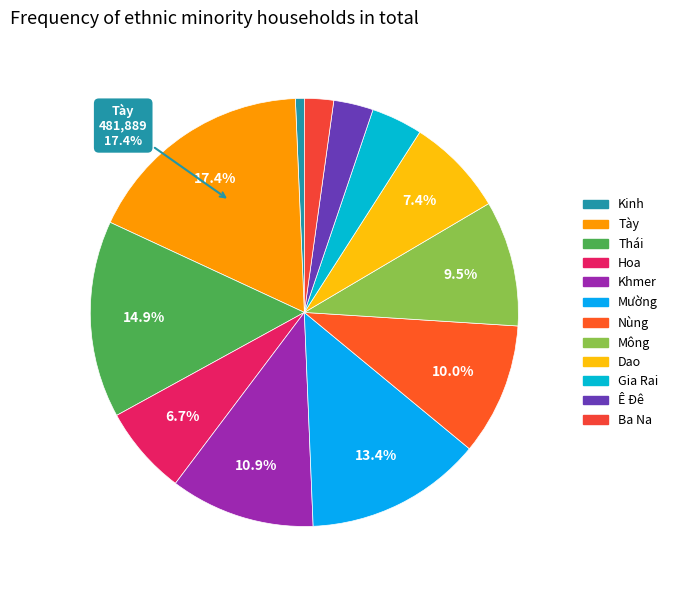

Between Ê Đê and Nùng, which is larger?

Nùng